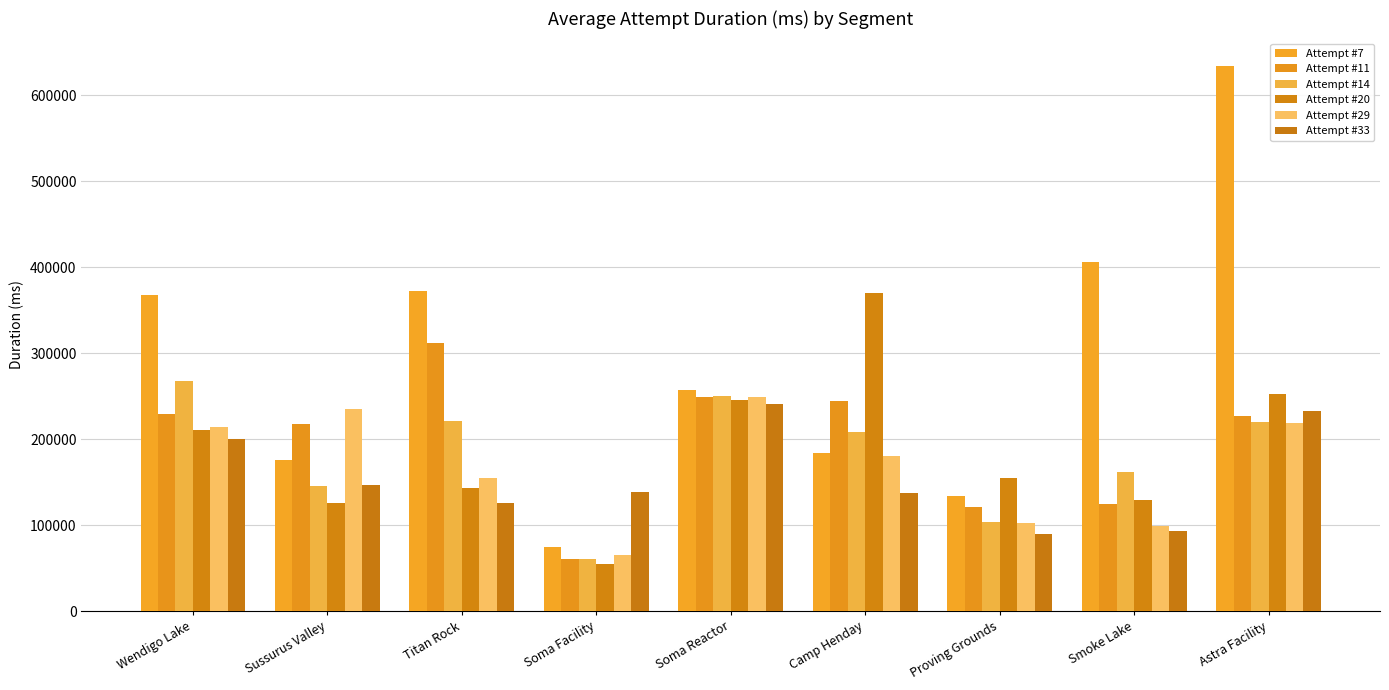

True or false: Attempt #20 has a value of 370538 at Camp Henday.

True